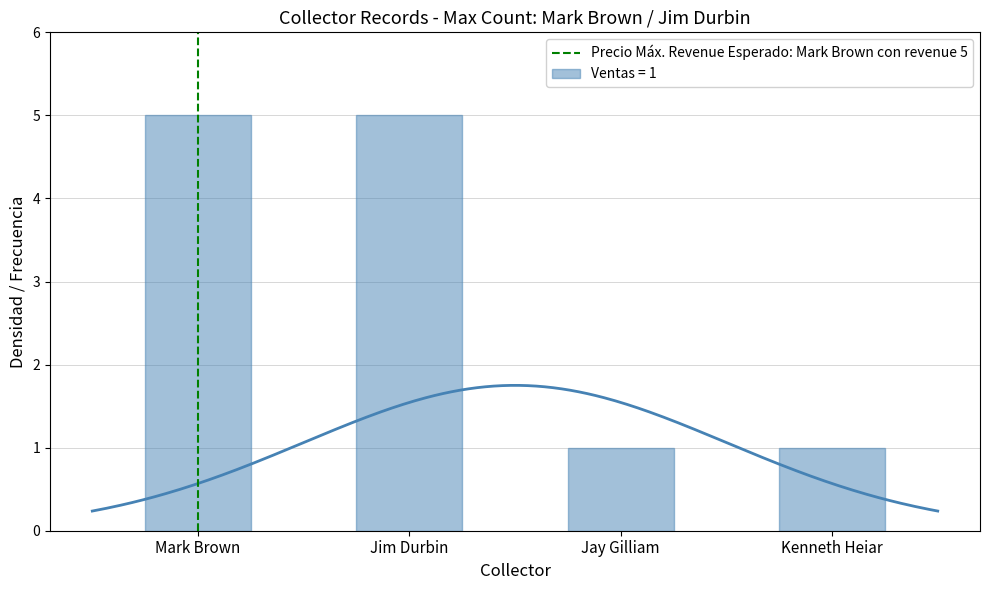

How many values in the Ventas = 1 series are below 5?

2